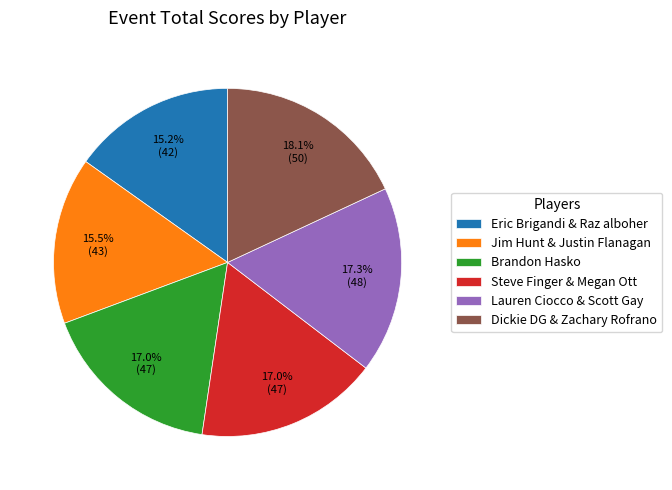

The Brandon Hasko slice represents 17% of the pie. True or false?

True